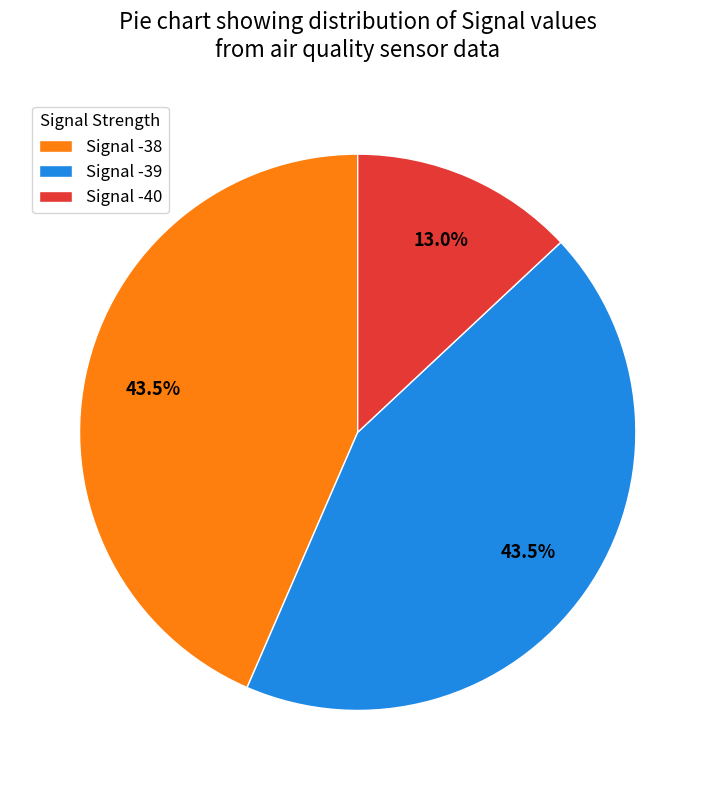

Is there a majority slice in this chart?

No